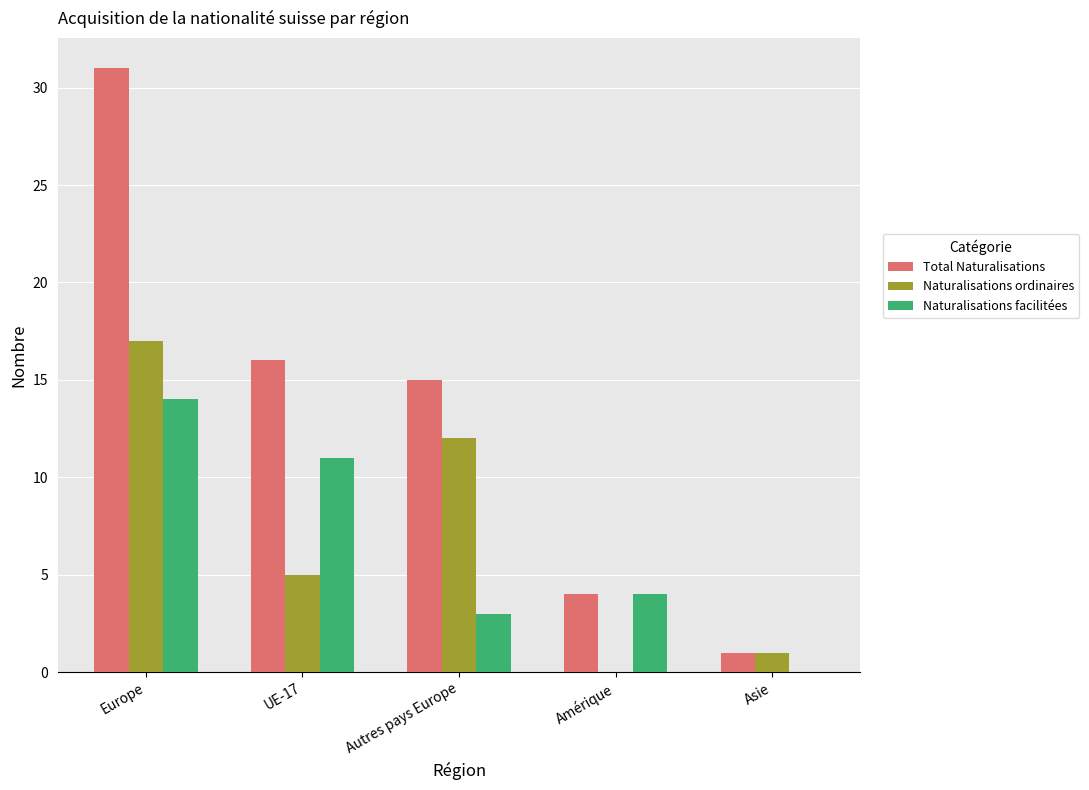

Which series has the largest range (max minus min)?

Total Naturalisations